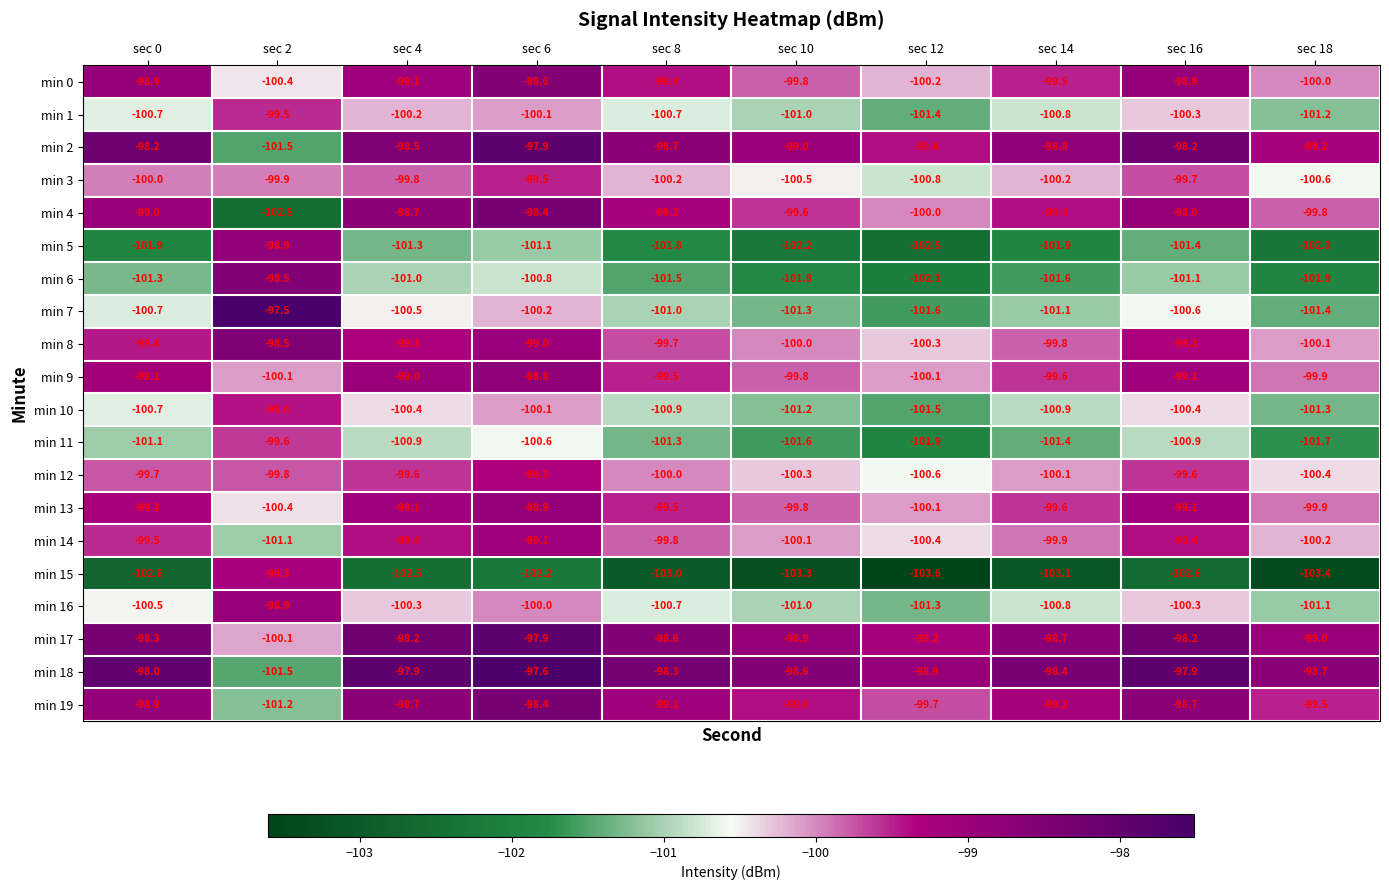

List the labels in order of min 7 value, smallest first.

sec 12, sec 18, sec 10, sec 14, sec 8, sec 0, sec 16, sec 4, sec 6, sec 2